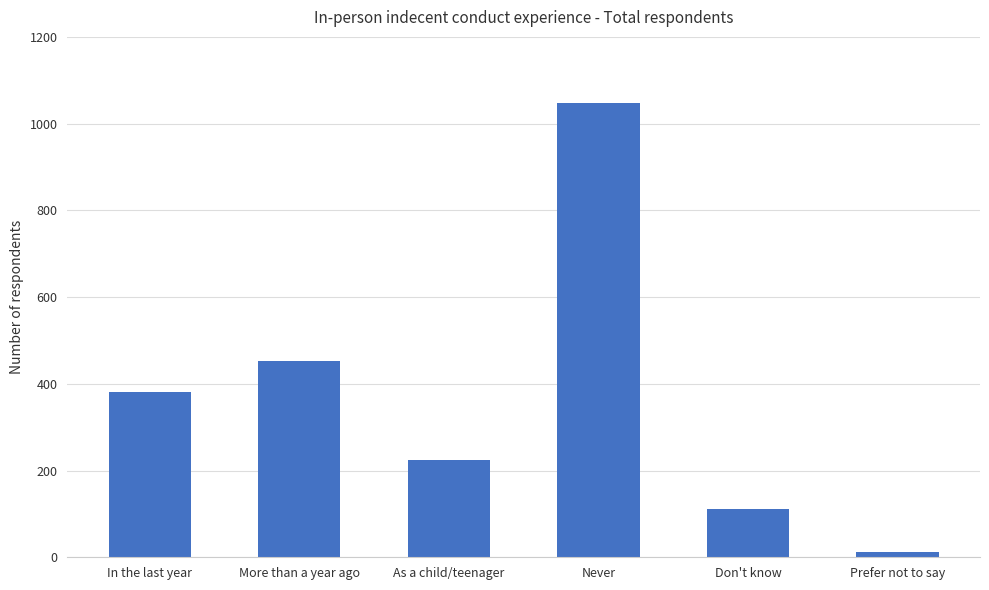

What is the label of the 4th bar from the left?

Never